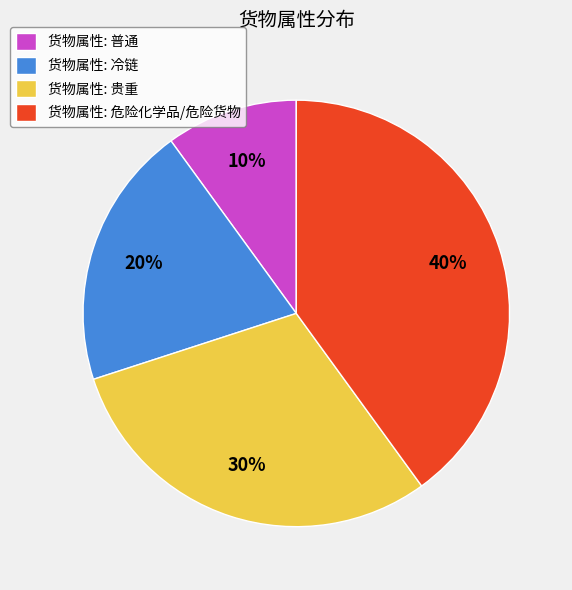

Rank the categories by value from highest to lowest.

货物属性: 危险化学品/危险货物, 货物属性: 贵重, 货物属性: 冷链, 货物属性: 普通